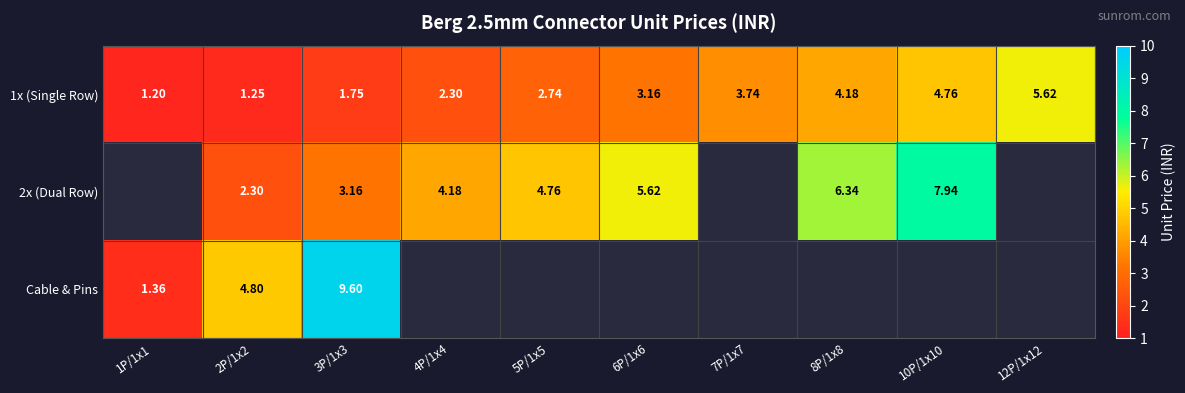

Which category has the lowest value in the Cable & Pins series?

1P/1x1